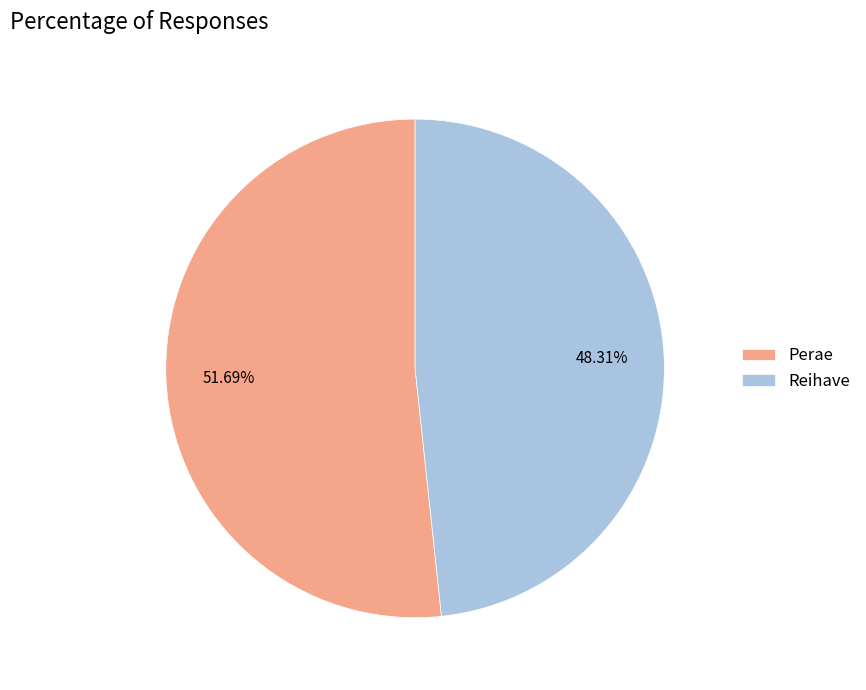

Between Perae and Reihave, which is larger?

Perae